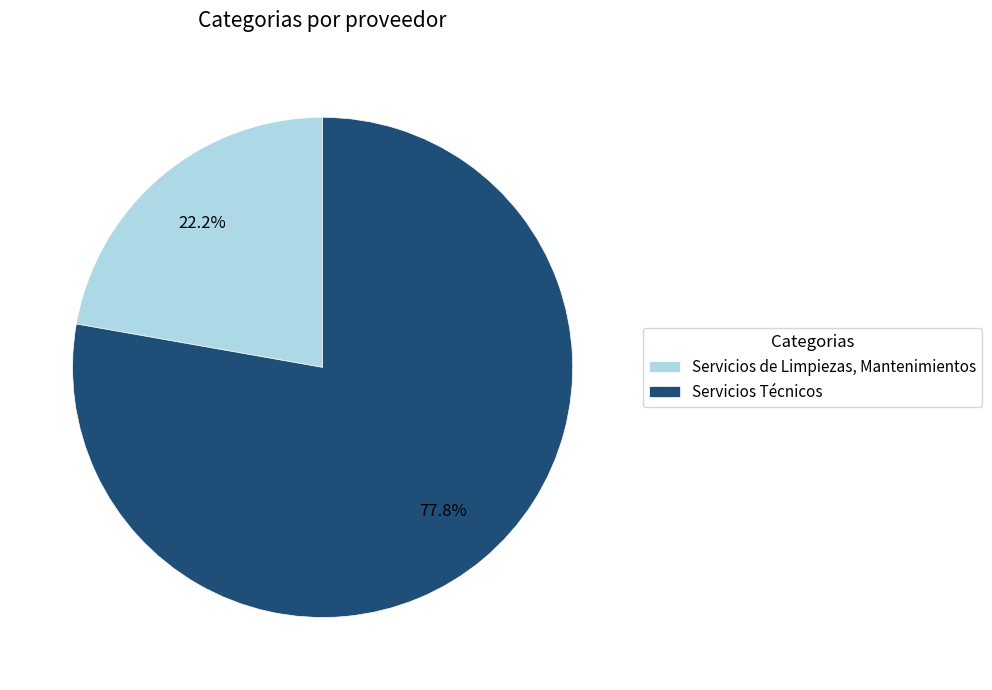

What is the majority slice?

Servicios Técnicos